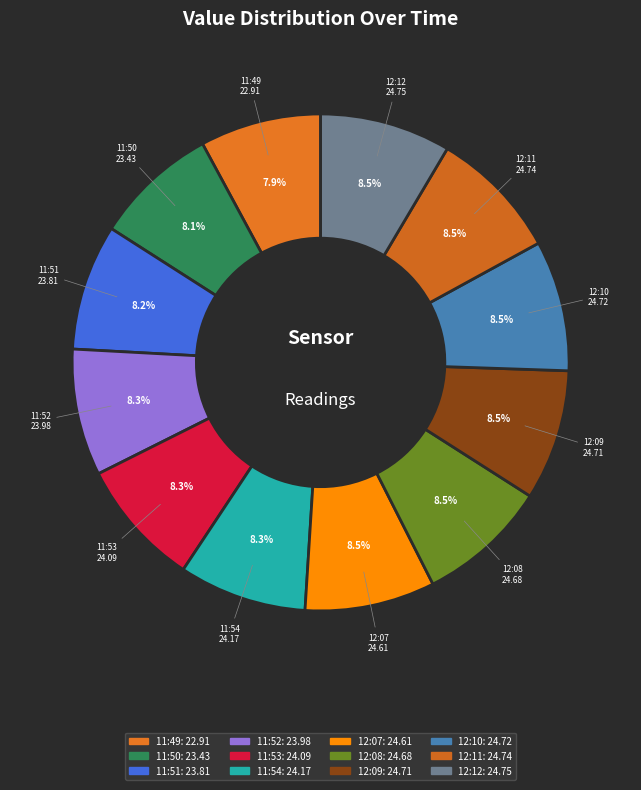

To the nearest percent, what is the average slice percentage?

8%